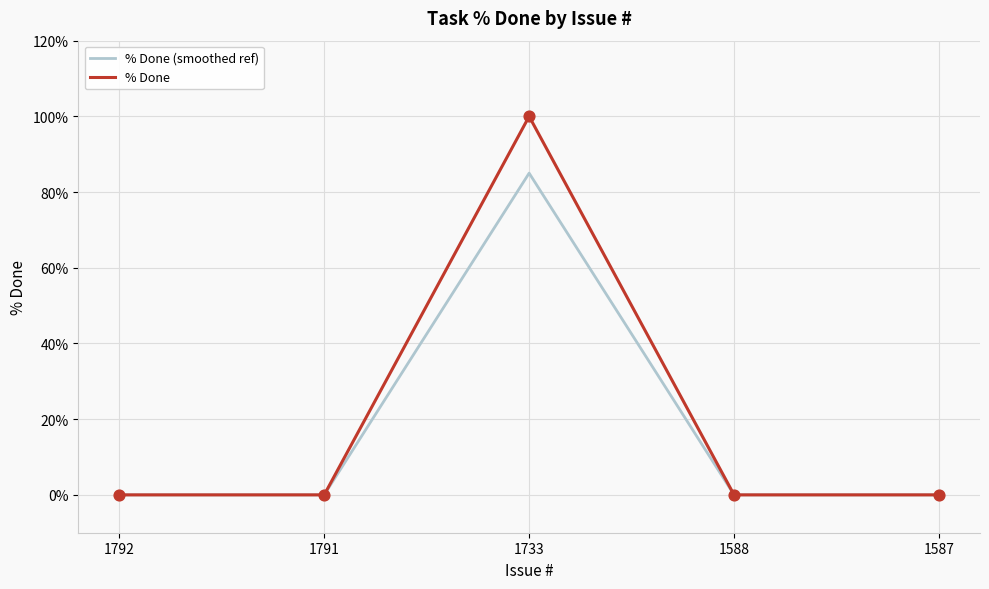

At which category does the chart reach its peak across all series?

1733